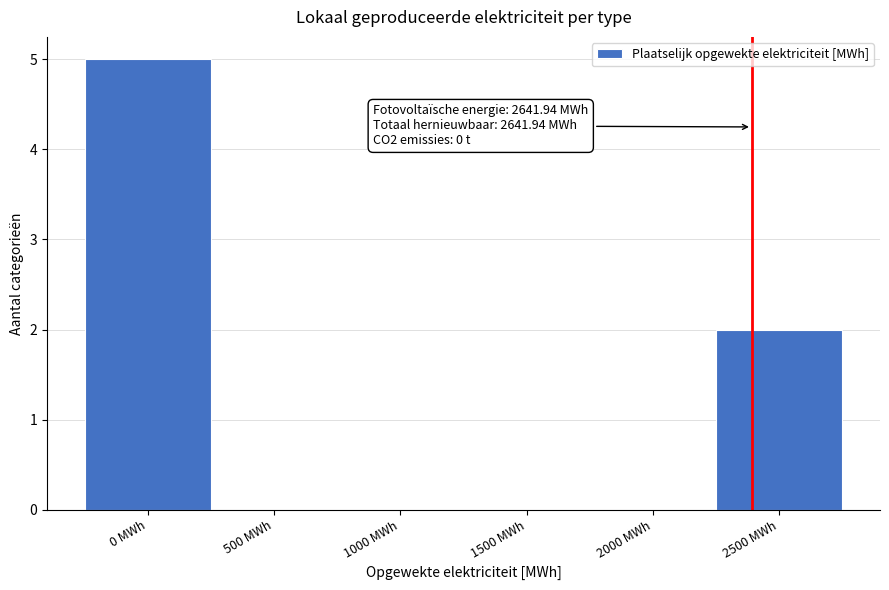

Reading right to left, list all the values displayed in this chart.

2500 MWh=2	2000 MWh=0	1500 MWh=0	1000 MWh=0	500 MWh=0	0 MWh=5